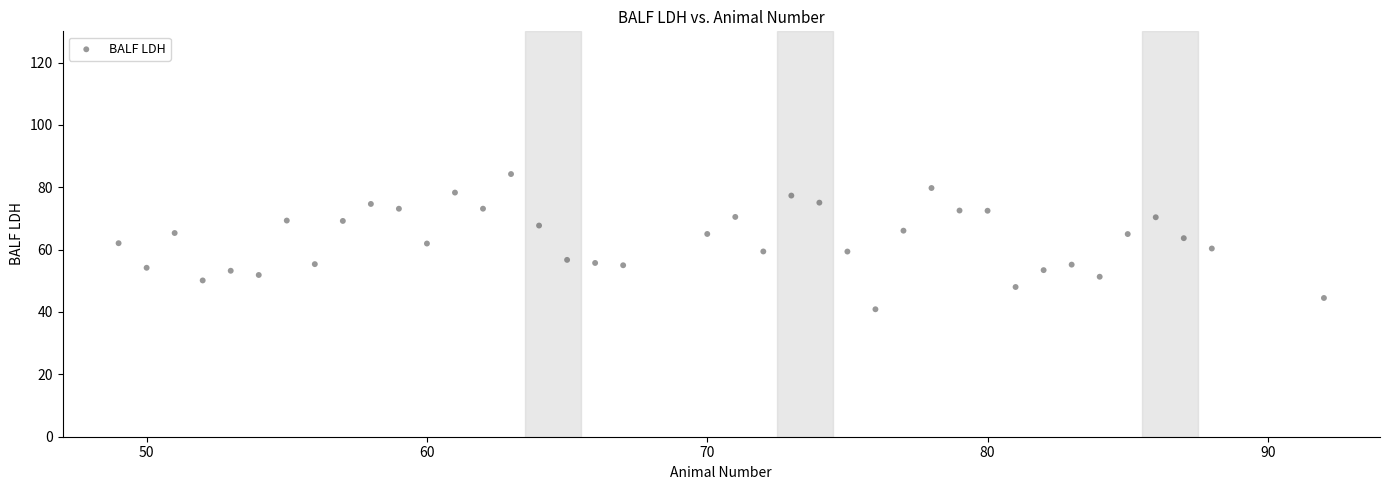

What is the range of Y values (max minus min)?

43.4